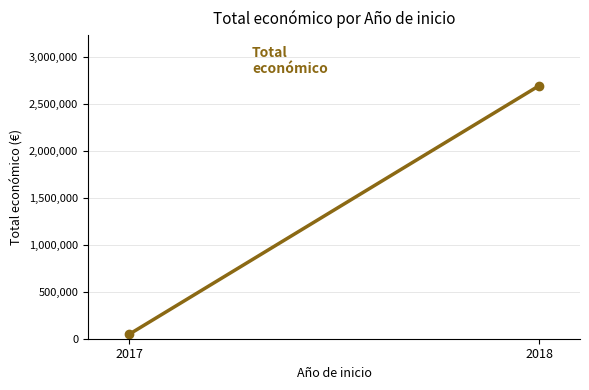

Rank the categories by value from highest to lowest.

2018, 2017